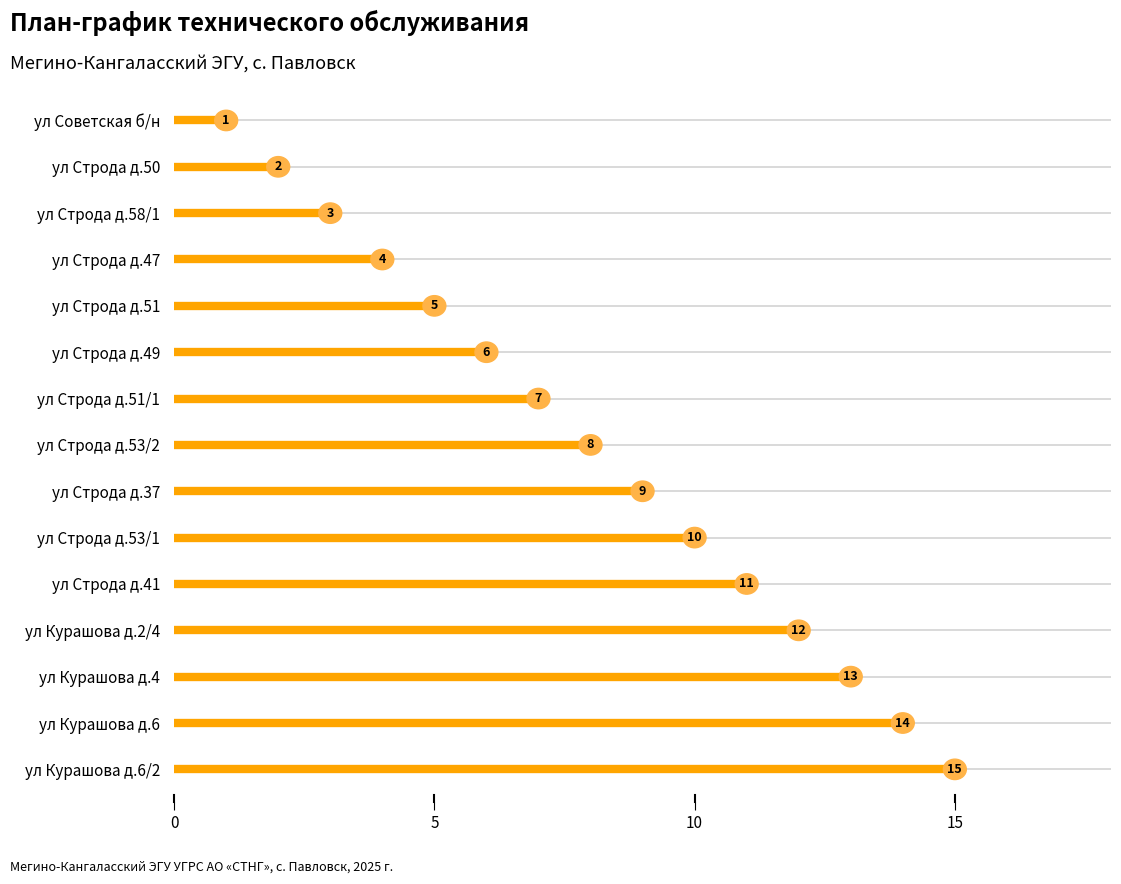

How many data points are less than 8?

7